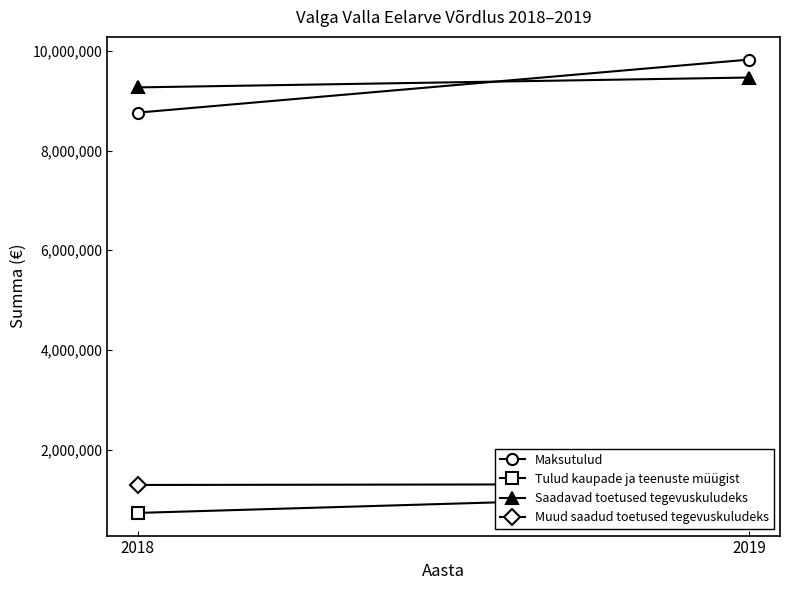

At which label is Maksutulud closest to 9292010?

2018